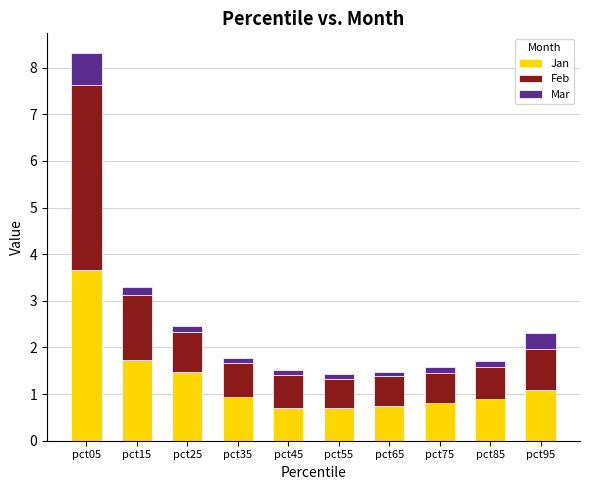

What is the difference between the maximum and minimum values in the Jan series?

3.0